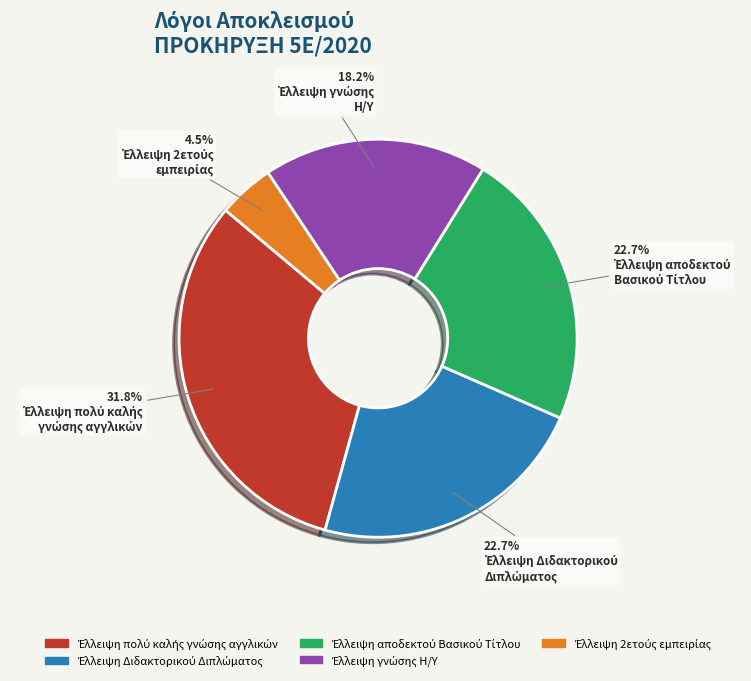

To the nearest percent, what is the difference between the largest and smallest slice percentages?

27%